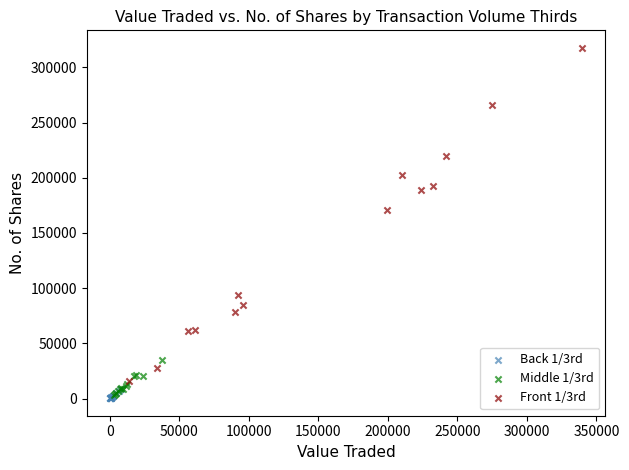

Which series contains the highest Y value?

Front 1/3rd